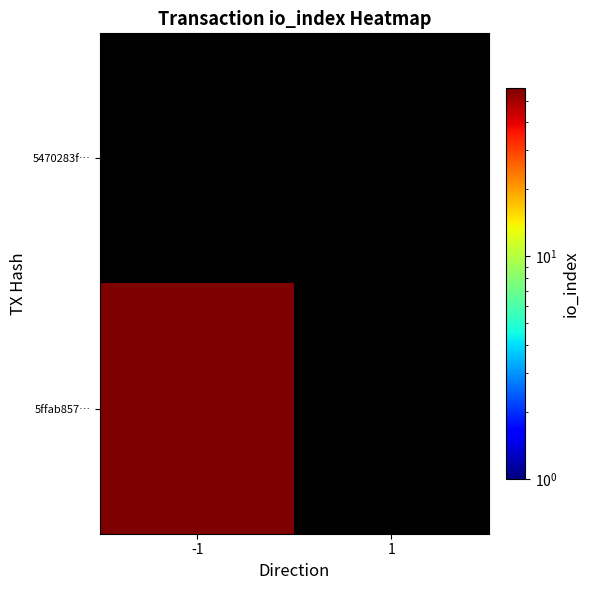

The value of 5ffab857… at -1 is 35.5. True or false?

False